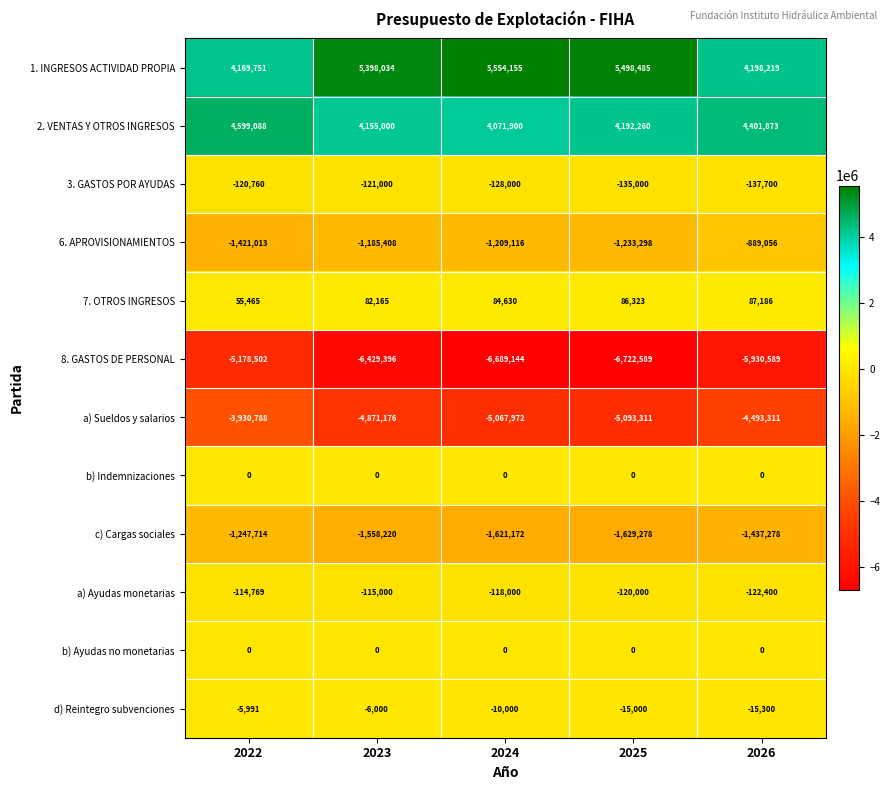

List the labels in order of 3. GASTOS POR AYUDAS value, largest first.

2022, 2023, 2024, 2025, 2026